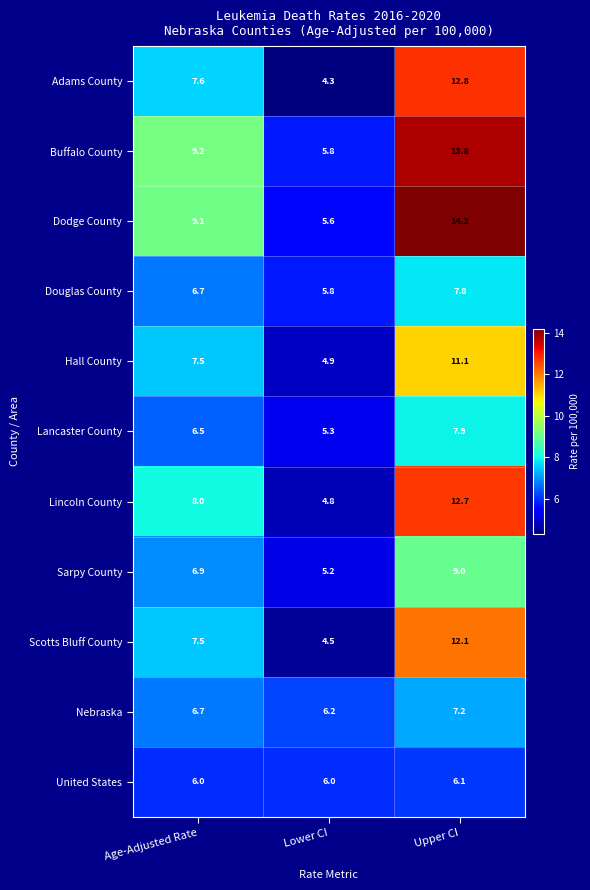

What is the maximum value shown in the chart?

14.2